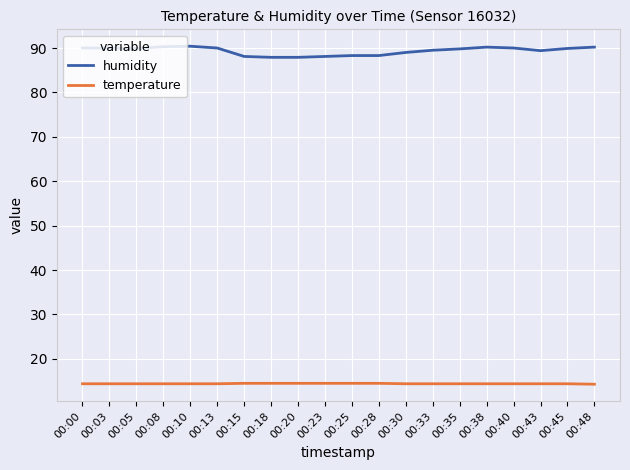

Is the value of humidity at 00:48 greater than the value of temperature at 00:35?

Yes